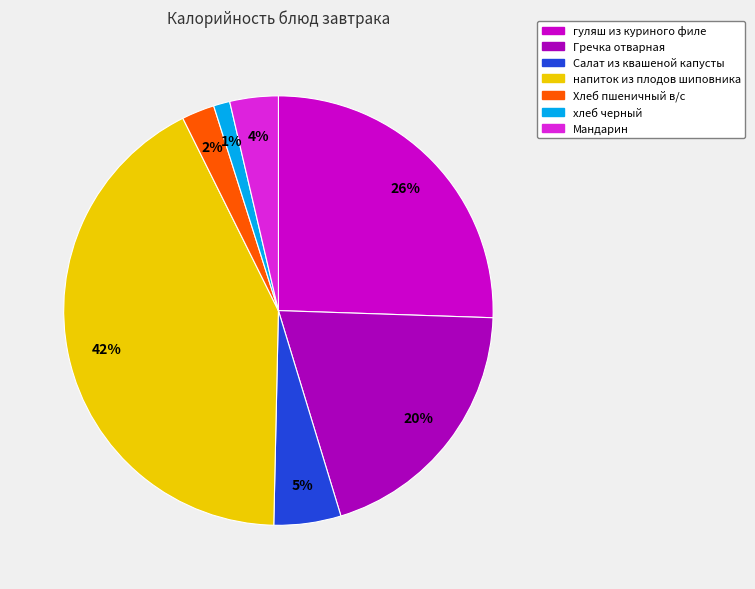

Which has a higher value, напиток из плодов шиповника or Хлеб пшеничный в/с?

напиток из плодов шиповника